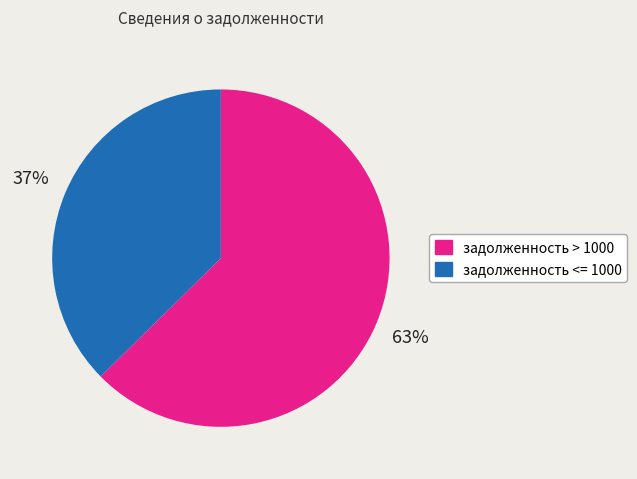

To the nearest percent, what is the average slice percentage?

50%